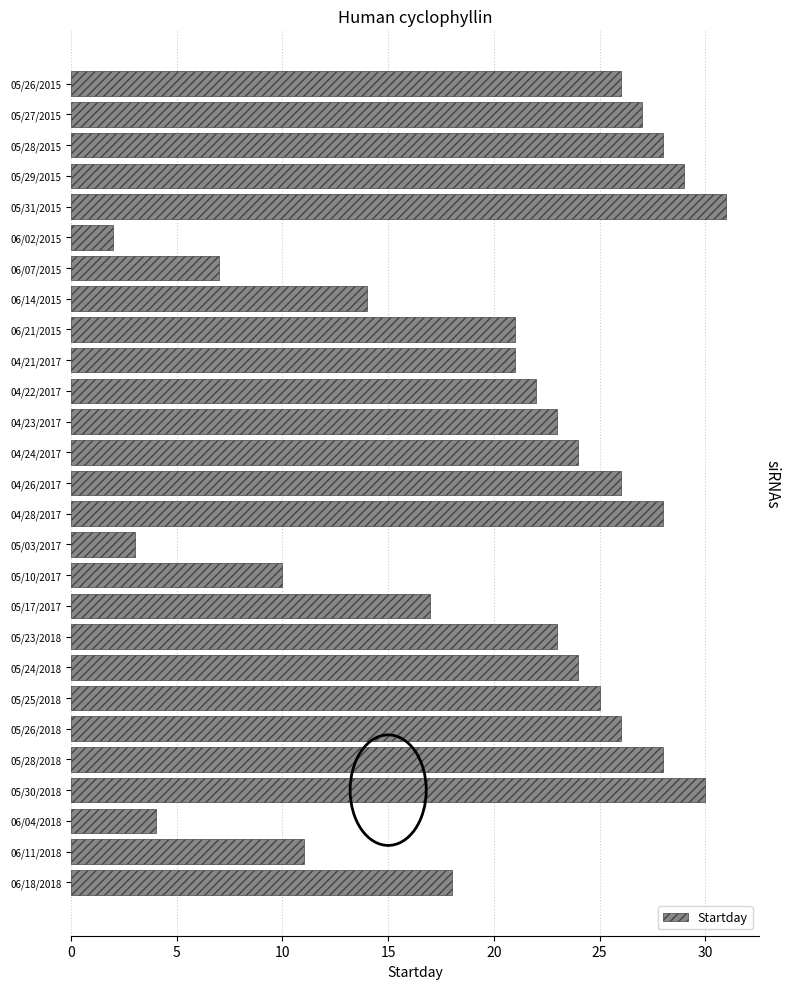

What is the label of the 6th bar from the bottom?

05/26/2018